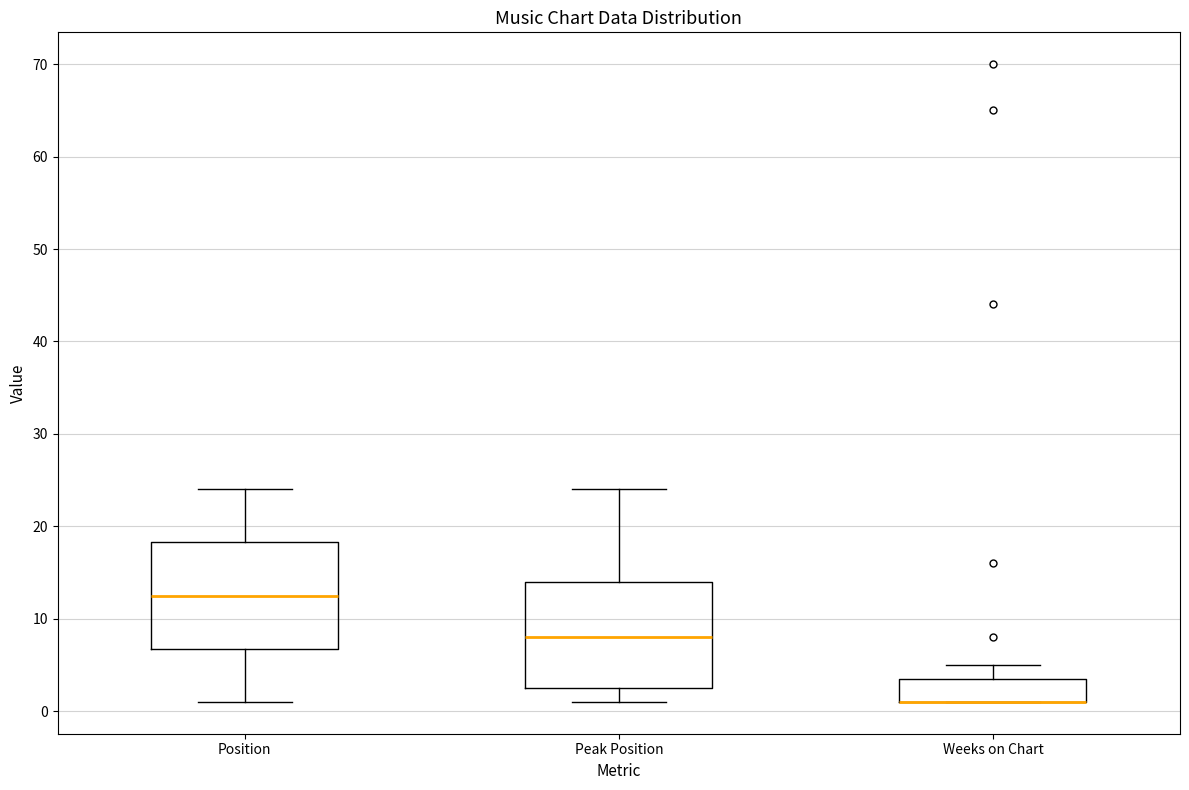

Reading left to right, read every box against the y-axis: the position of its median line, the range the box covers, and the ends of its whiskers. The values are not printed on the chart, so give them approximately, as read against the axis.

Position: median 13, box 7 to 18, whiskers 1 to 24
Peak Position: median 8, box 3 to 14, whiskers 1 to 24
Weeks on Chart: median 1 (drawn on the box's lower edge), box 1 to 4, whiskers 1 to 5